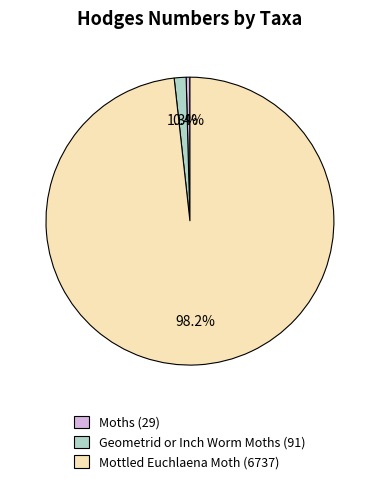

To the nearest percent, what is the difference between the Geometrid or Inch Worm Moths and Mottled Euchlaena Moth slice percentages?

97%